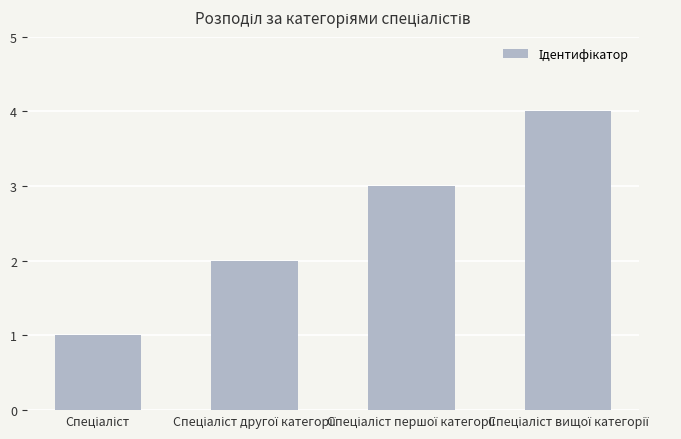

What is the difference between the maximum and minimum values?

3